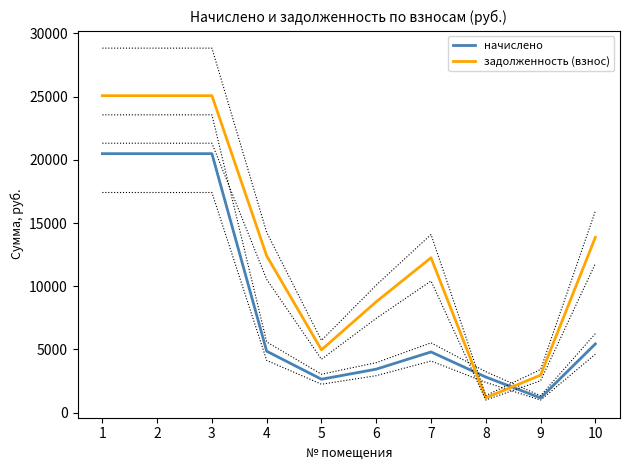

What is the difference between the highest and lowest values at 2?

4588.1